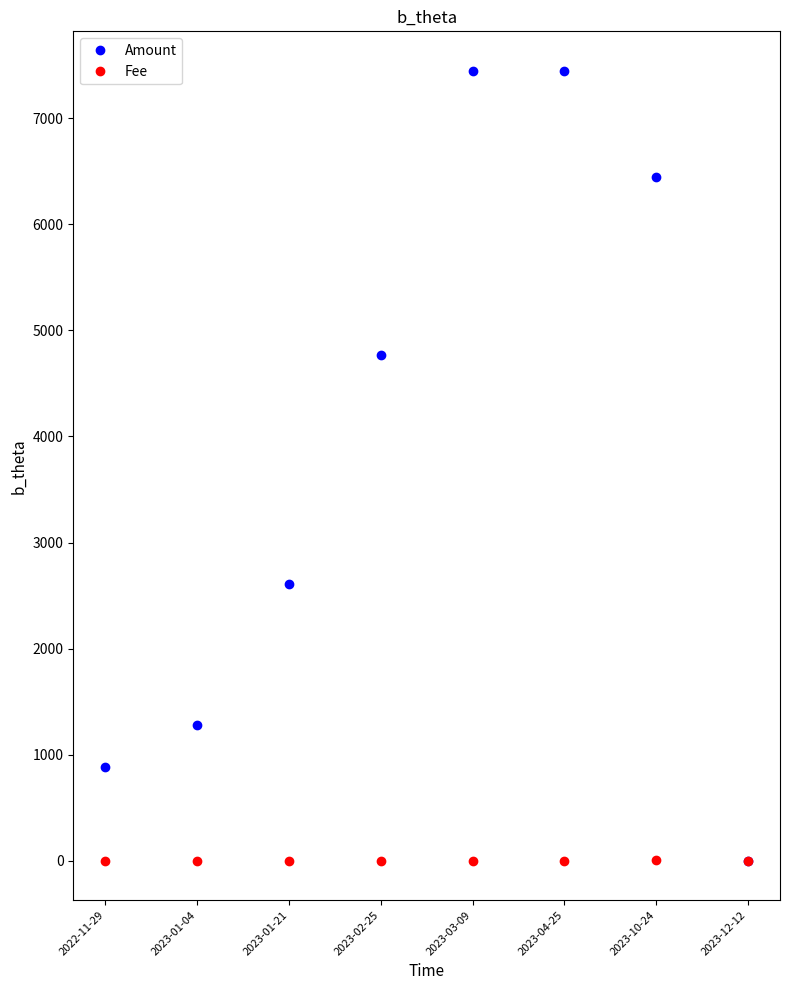

What is the label of the 5th point from the left?

2023-03-09